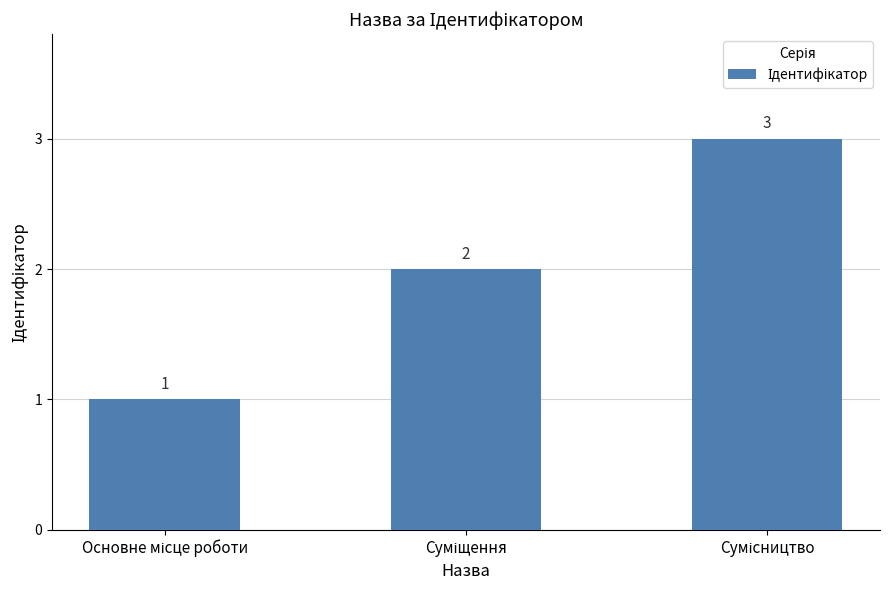

What is the value of the 1st bar from the left?

1